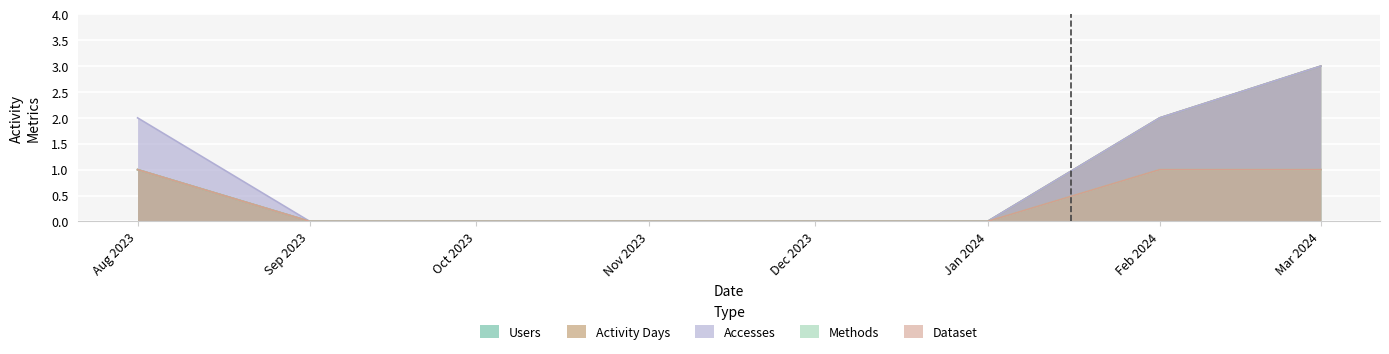

How many lines are shown in the chart?

5